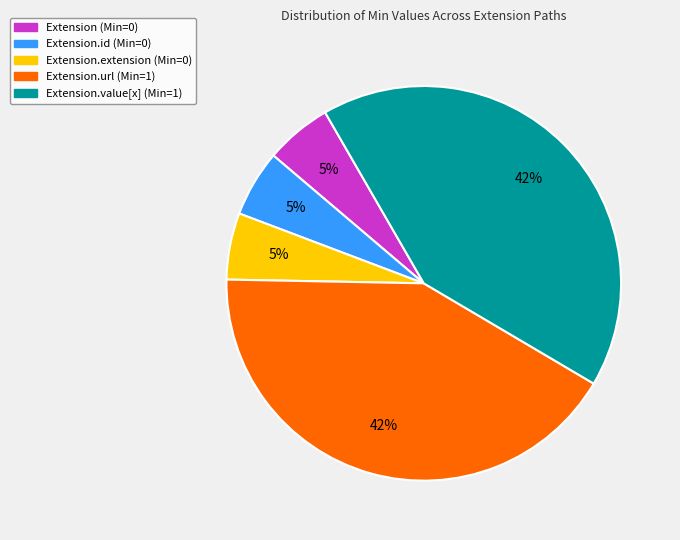

Is there a majority slice in this chart?

No